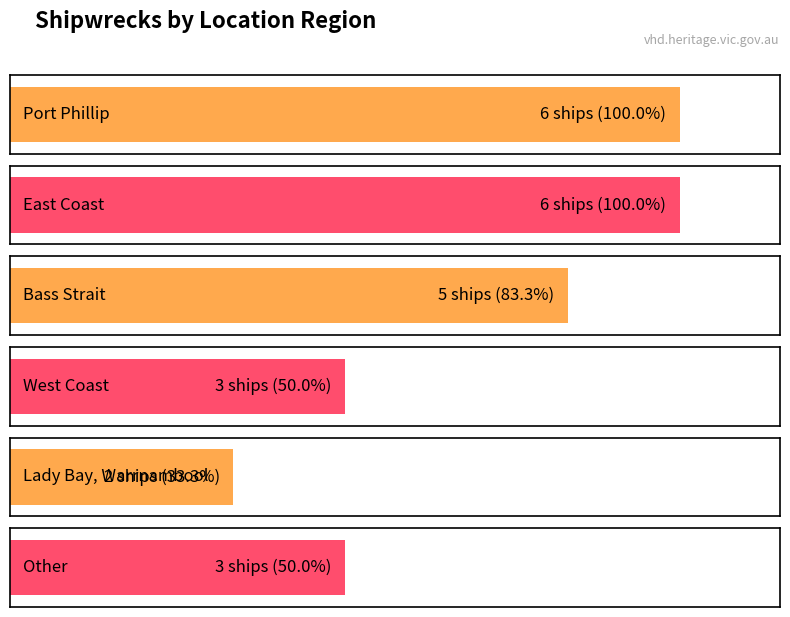

Which category has the lowest value across all series?

Lady Bay, Warrnambool